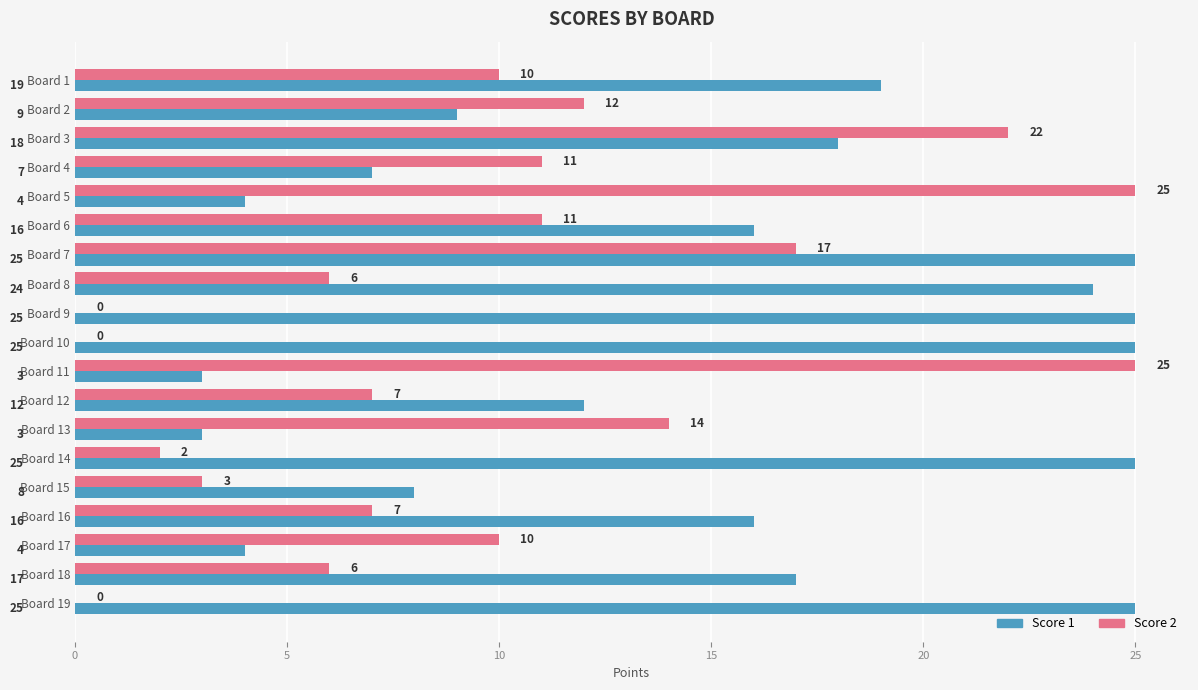

What is the greatest value displayed?

25